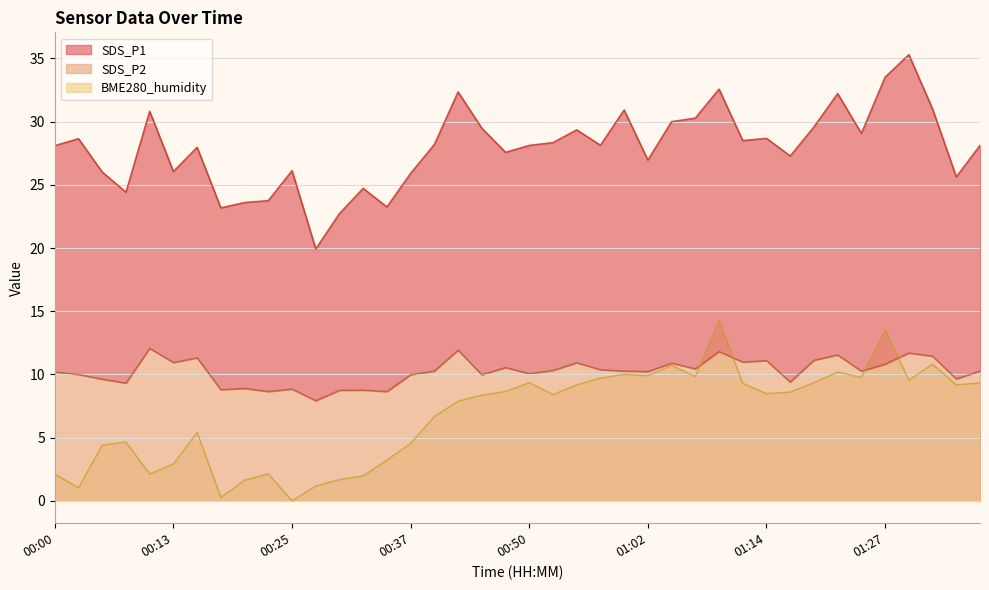

What is the label of the 14th point from the right?

01:04